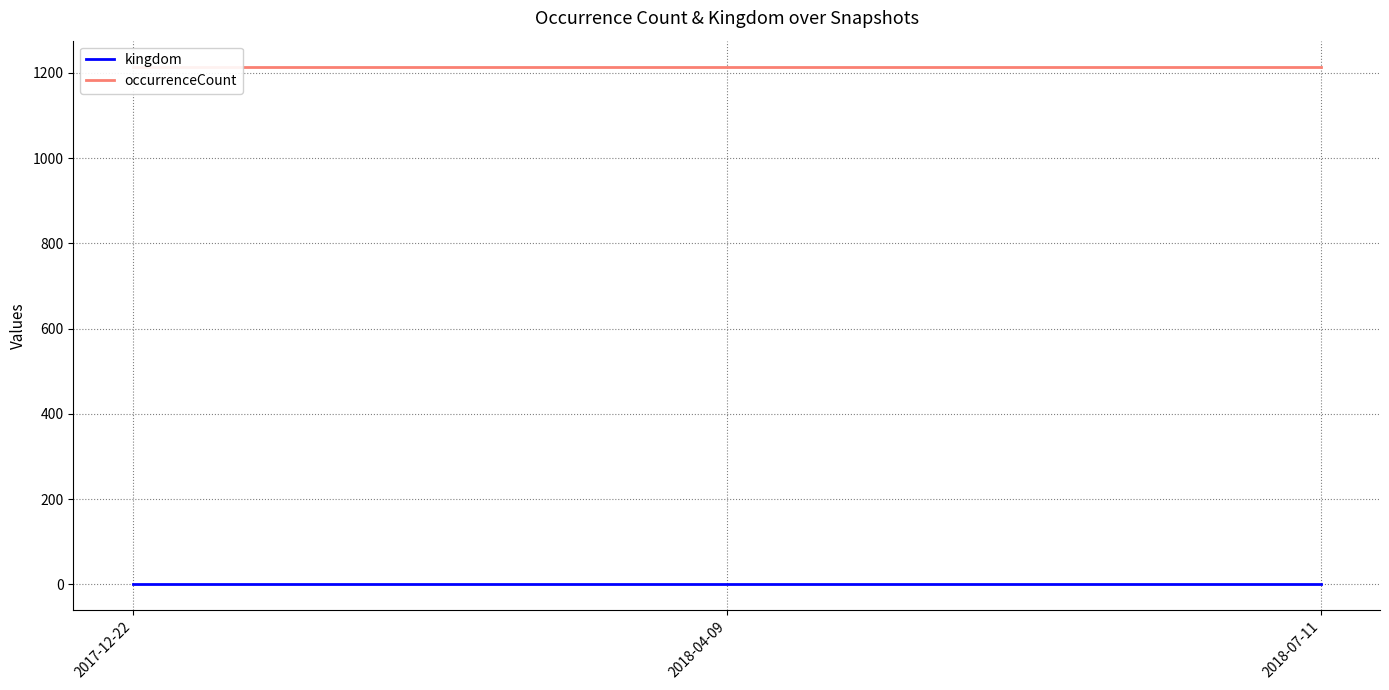

Between 2018-04-09 and 2017-12-22, which is larger?

2018-04-09